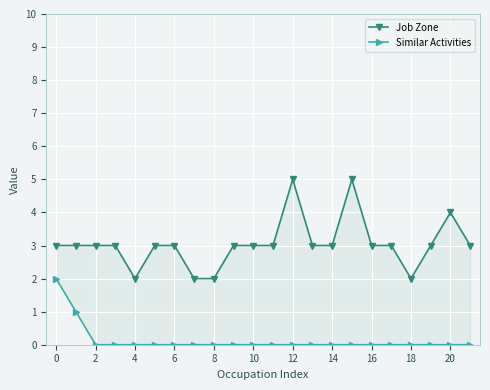

Which series has the largest total across all categories?

Job Zone